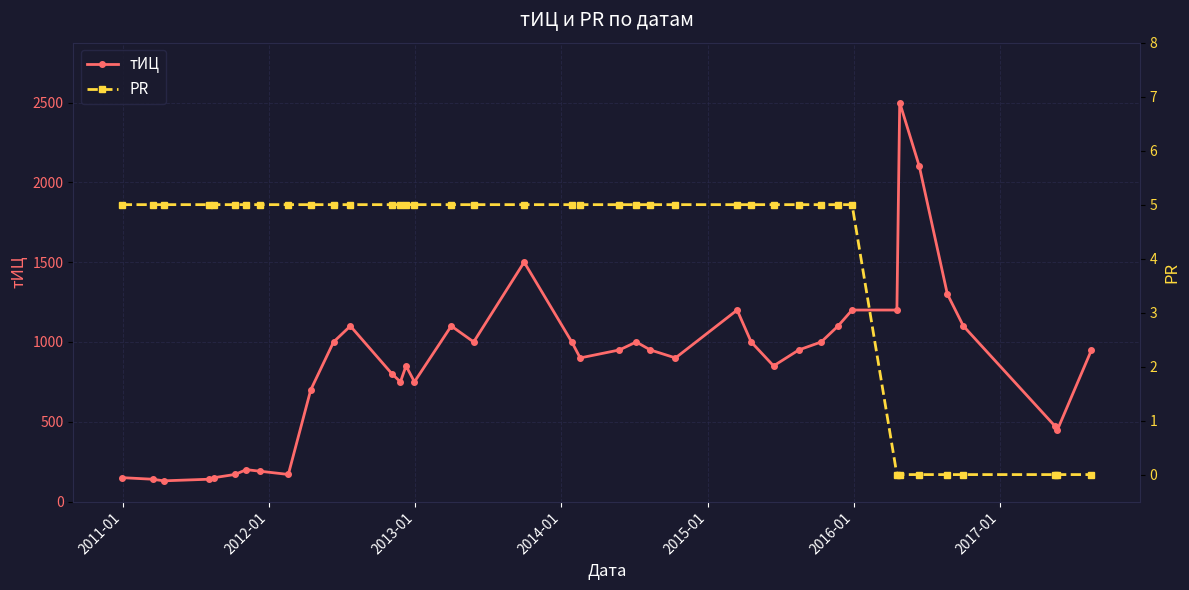

What is the lowest value of the тИЦ series?

130